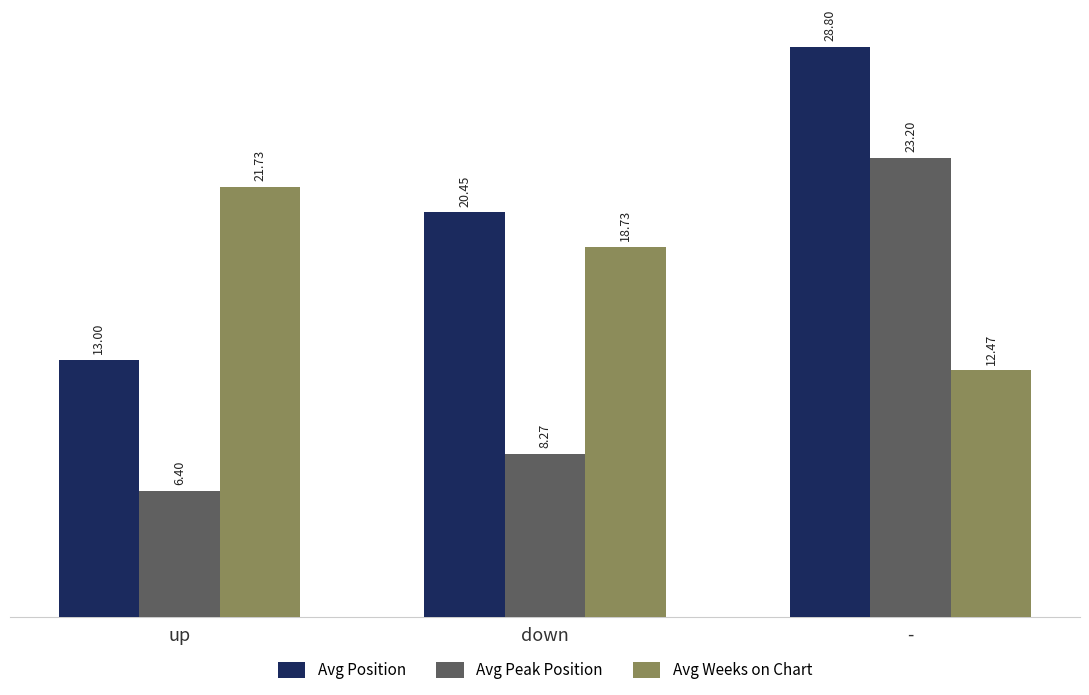

Which category has the lowest value in the Avg Position series?

up